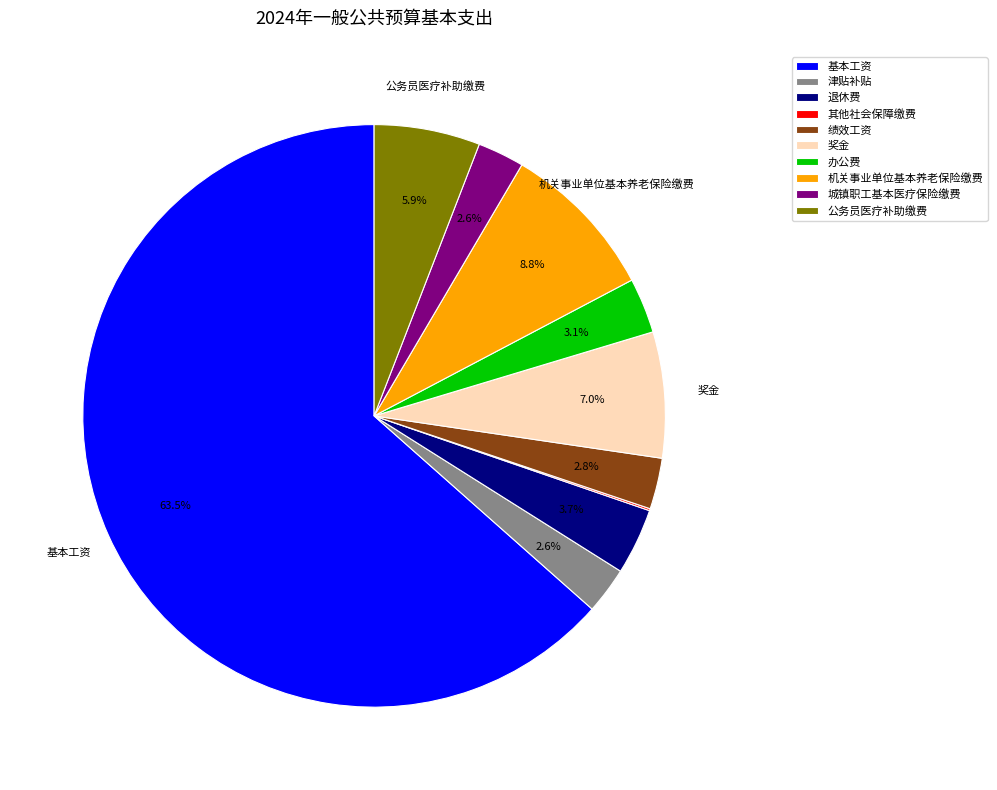

True or false: 公务员医疗补助缴费 accounts for 1% of the total.

False